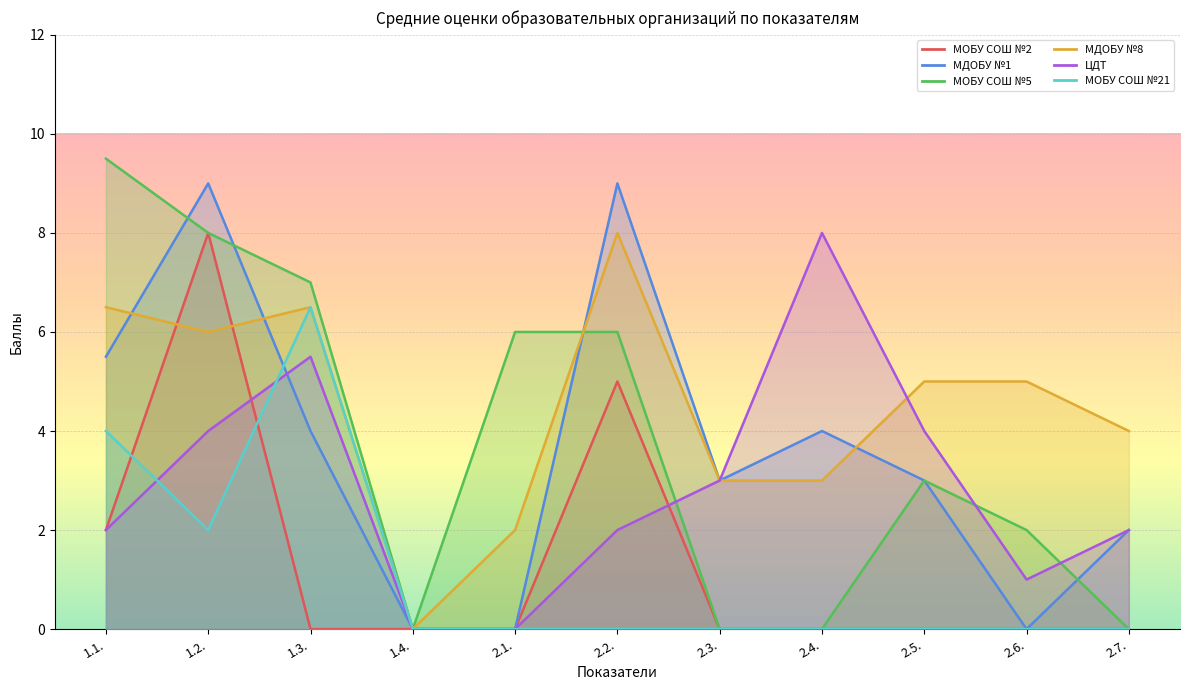

Reading right to left, extract all data points from this chart.

МОБУ СОШ №2: 2.7.=0.0	2.6.=0.0	2.5.=0.0	2.4.=0.0	2.3.=0.0	2.2.=5.0	2.1.=0.0	1.4.=0.0	1.3.=0.0	1.2.=8.0	1.1.=2.0
МДОБУ №1: 2.7.=2.0	2.6.=0.0	2.5.=3.0	2.4.=4.0	2.3.=3.0	2.2.=9.0	2.1.=0.0	1.4.=0.0	1.3.=4.0	1.2.=9.0	1.1.=5.5
МОБУ СОШ №5: 2.7.=0.0	2.6.=2.0	2.5.=3.0	2.4.=0.0	2.3.=0.0	2.2.=6.0	2.1.=6.0	1.4.=0.0	1.3.=7.0	1.2.=8.0	1.1.=9.5
МДОБУ №8: 2.7.=4.0	2.6.=5.0	2.5.=5.0	2.4.=3.0	2.3.=3.0	2.2.=8.0	2.1.=2.0	1.4.=0.0	1.3.=6.5	1.2.=6.0	1.1.=6.5
ЦДТ: 2.7.=2.0	2.6.=1.0	2.5.=4.0	2.4.=8.0	2.3.=3.0	2.2.=2.0	2.1.=0.0	1.4.=0.0	1.3.=5.5	1.2.=4.0	1.1.=2.0
МОБУ СОШ №21: 2.7.=0.0	2.6.=0.0	2.5.=0.0	2.4.=0.0	2.3.=0.0	2.2.=0.0	2.1.=0.0	1.4.=0.0	1.3.=6.5	1.2.=2.0	1.1.=4.0